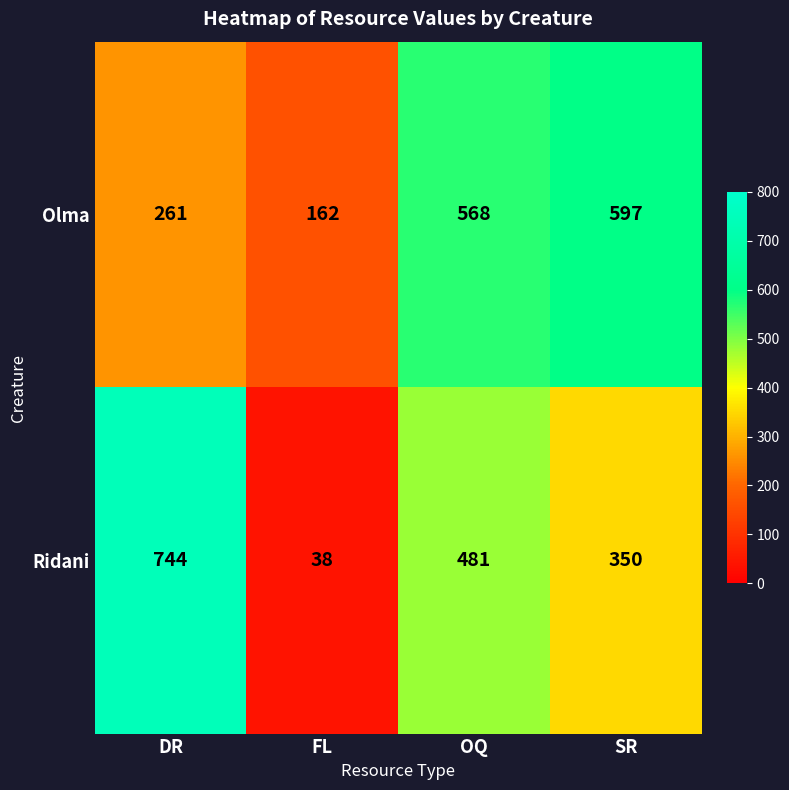

What is the difference between the Olma values at DR and FL?

99